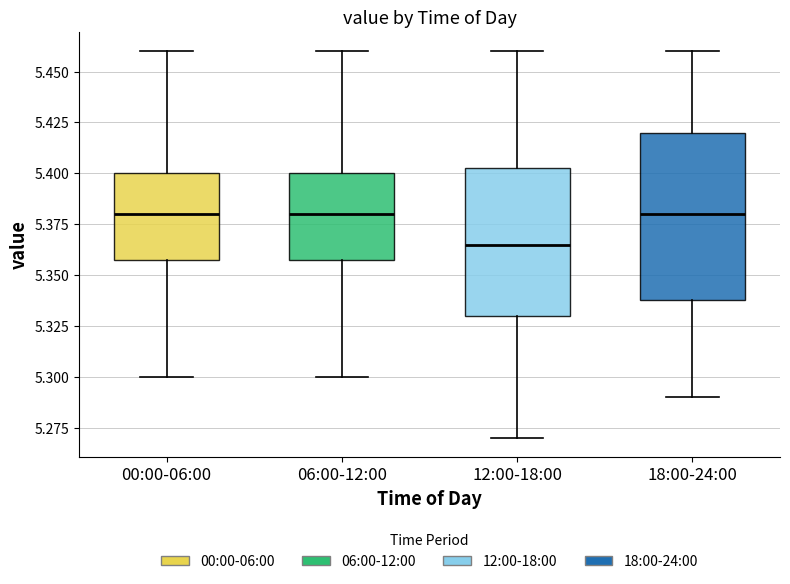

Which box is the tallest, from its lower edge to its upper edge?

18:00-24:00